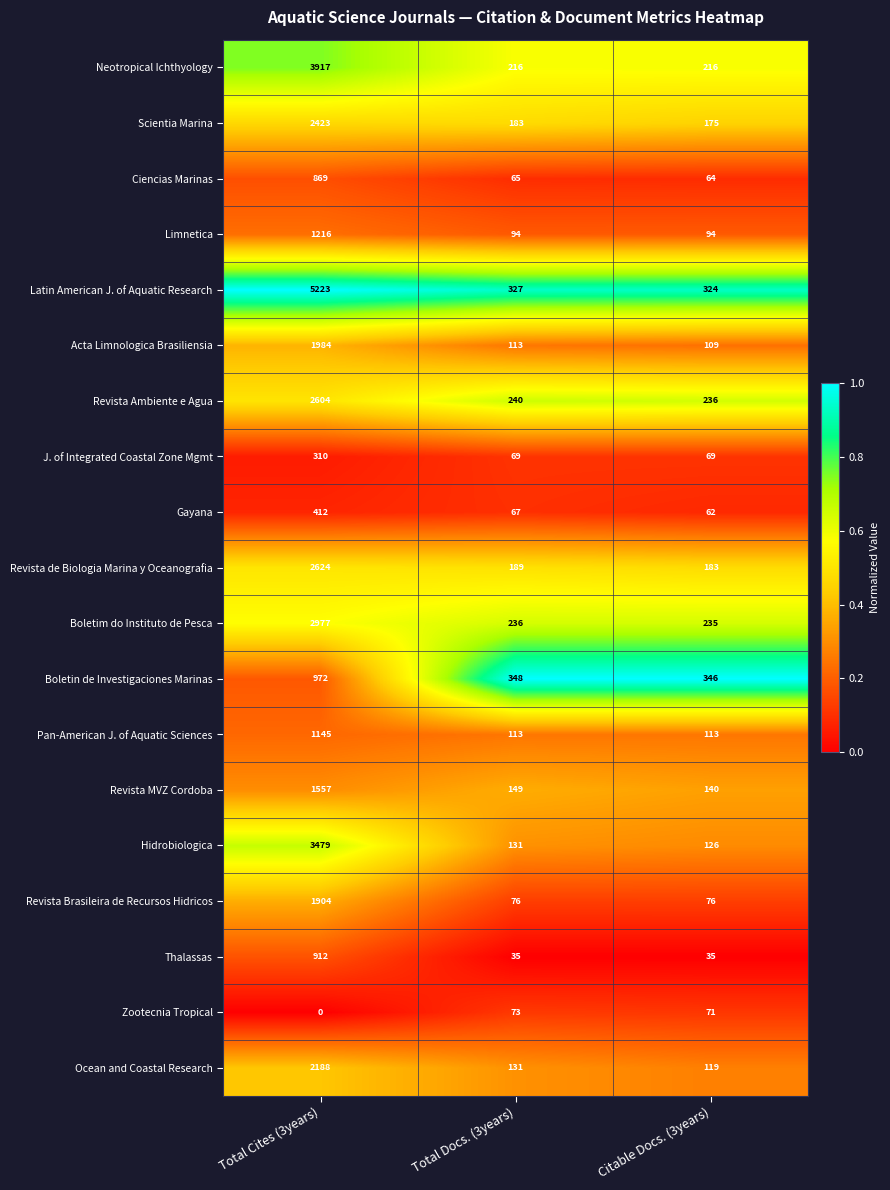

Which series changed the most between Total Docs. (3years) and Citable Docs. (3years)?

Ocean and Coastal Research